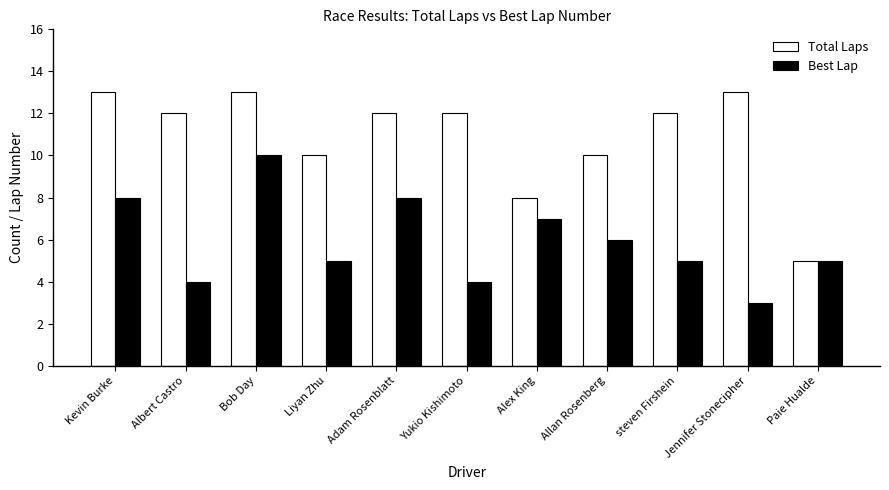

Which series has the largest total across all categories?

Total Laps